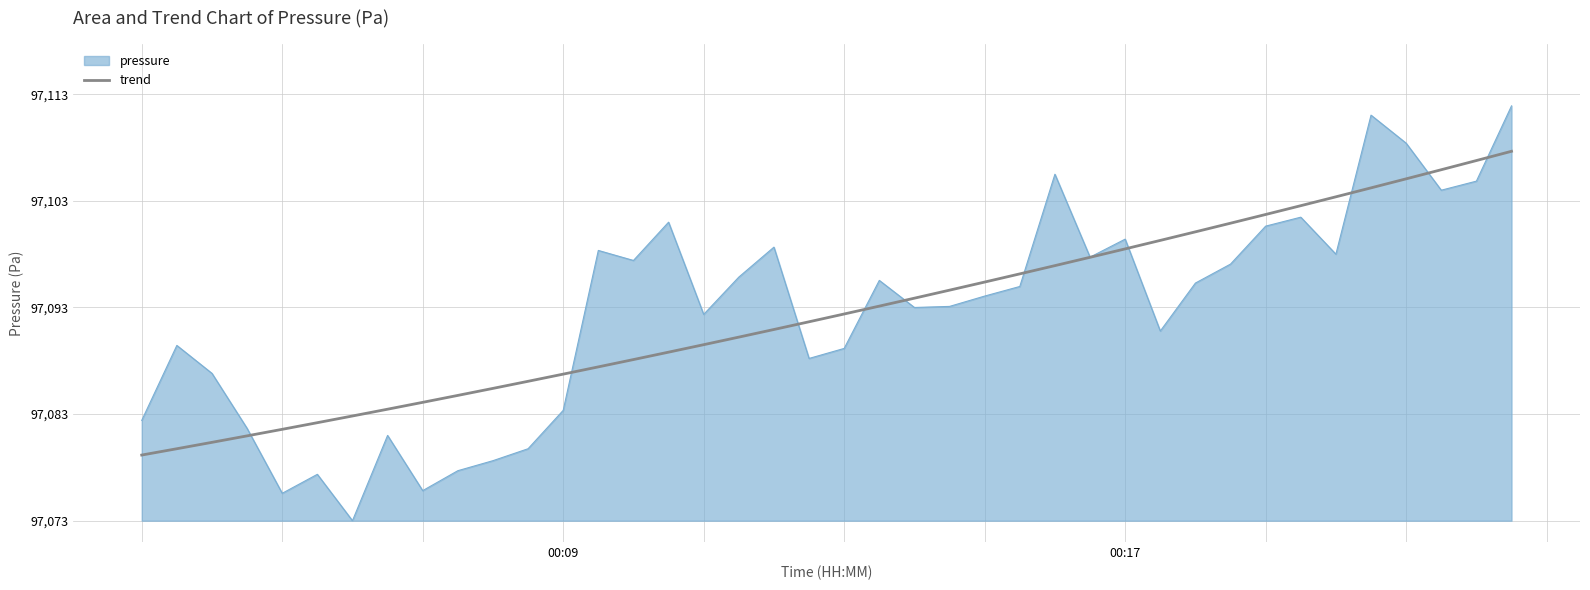

Does the chart display data point markers on the line(s)?

No